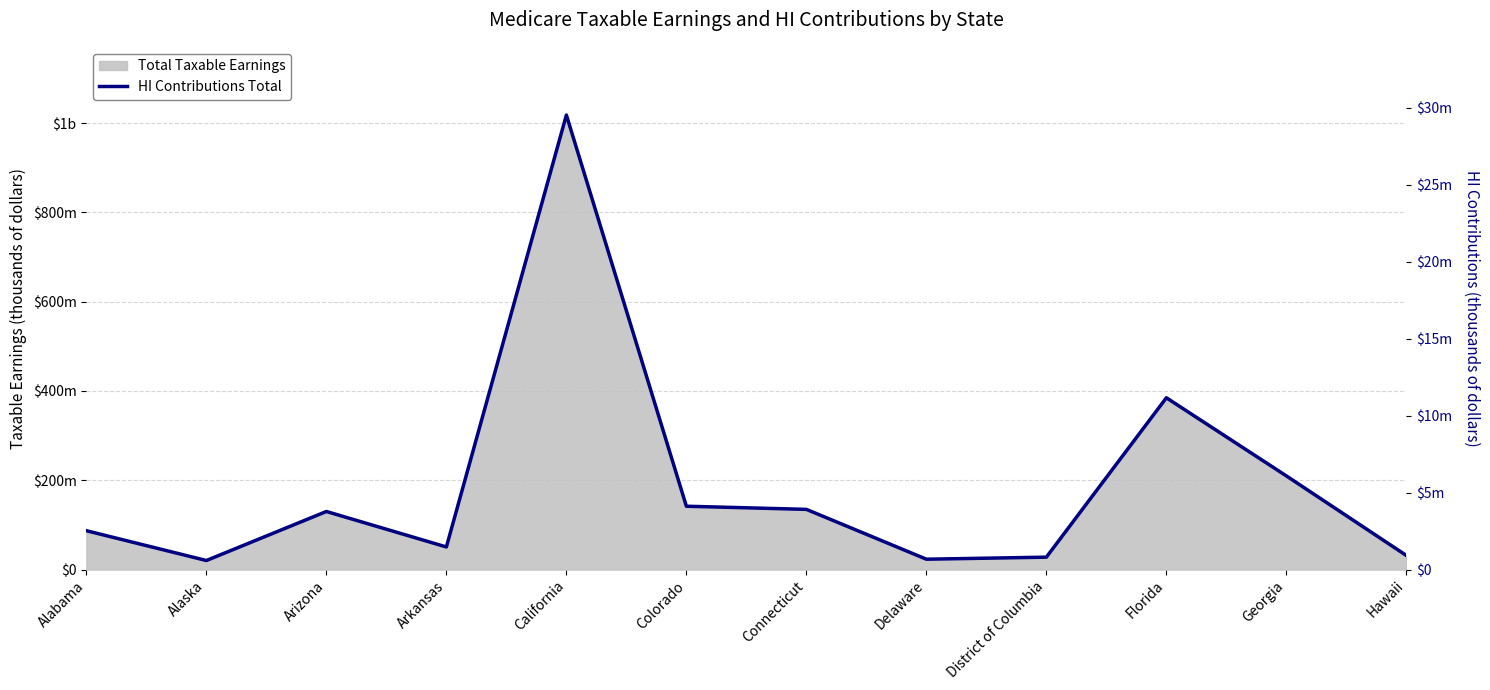

What position from the right is Alaska?

11